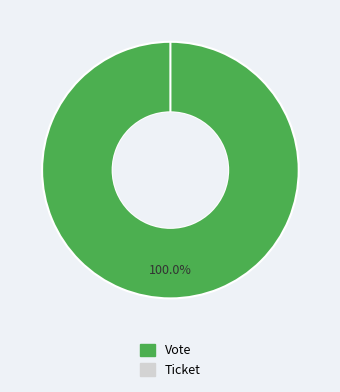

True or false: Vote accounts for 100% of the total.

True